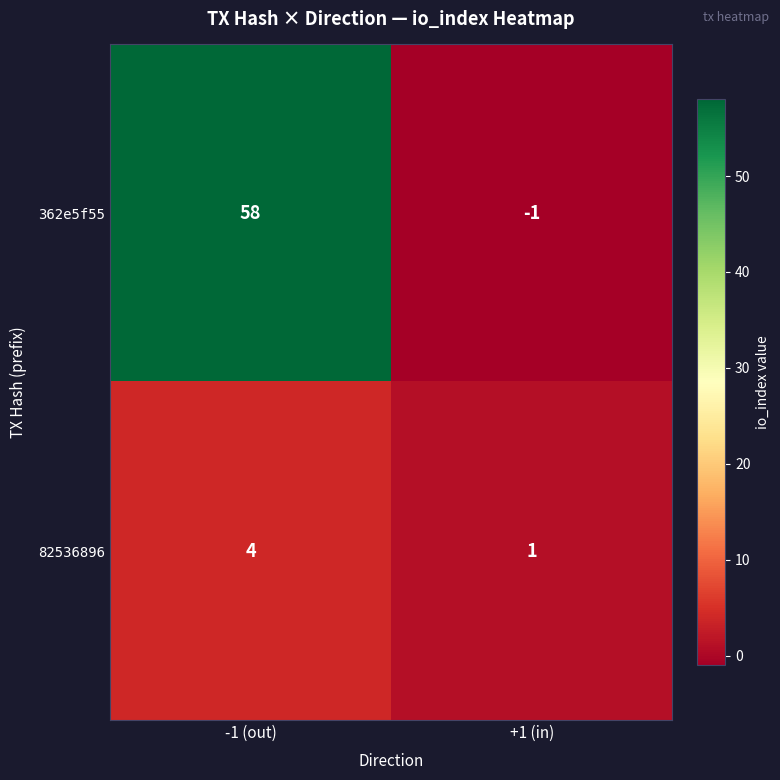

Reading right to left, extract all data points from this chart.

362e5f55: +1 (in)=-1	-1 (out)=58
82536896: +1 (in)=1	-1 (out)=4